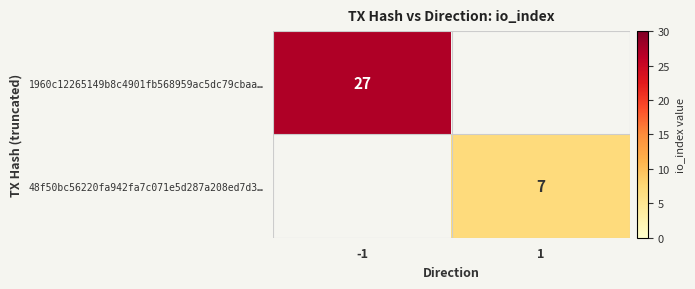

The 1960c12265149b8c4901fb568959ac5dc79cbaa… series shows 27 at -1. True or false?

True